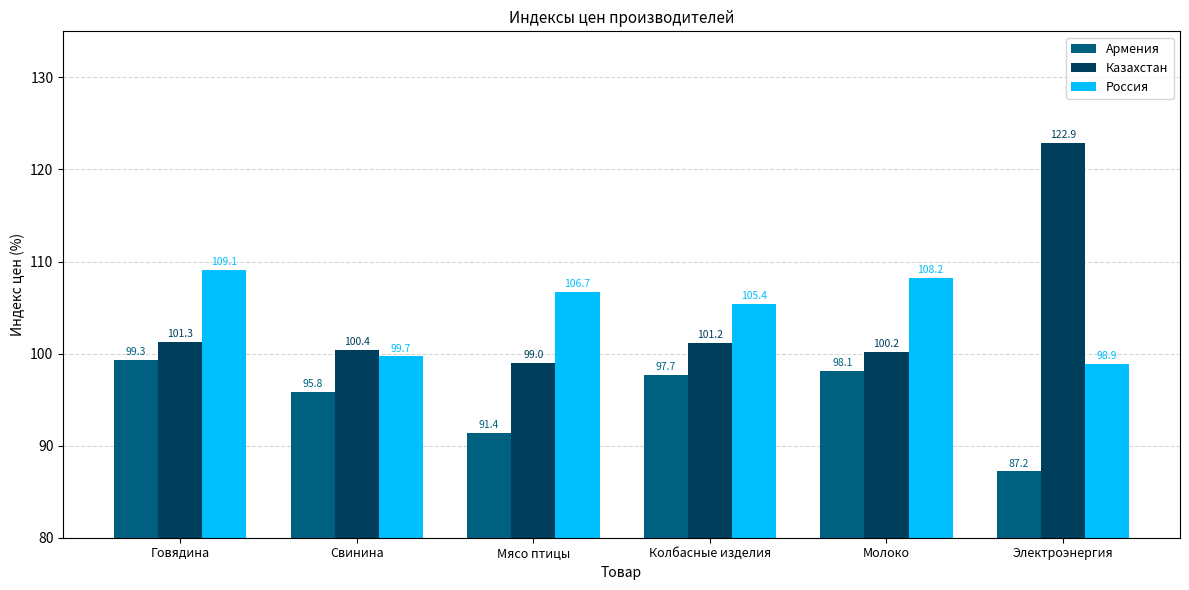

What is the sum of all Казахстан values?

625.0